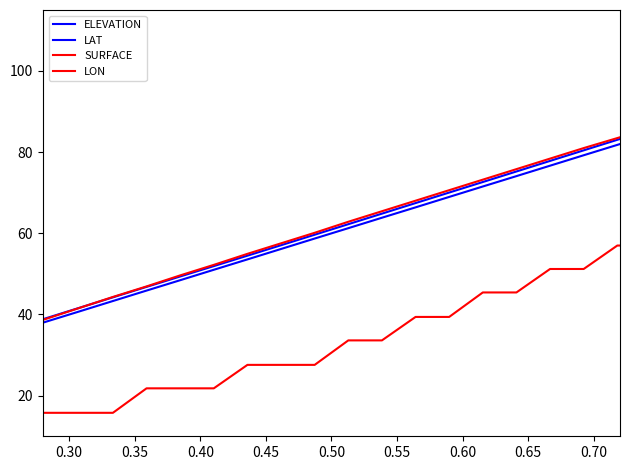

How many lines are shown in the chart?

4